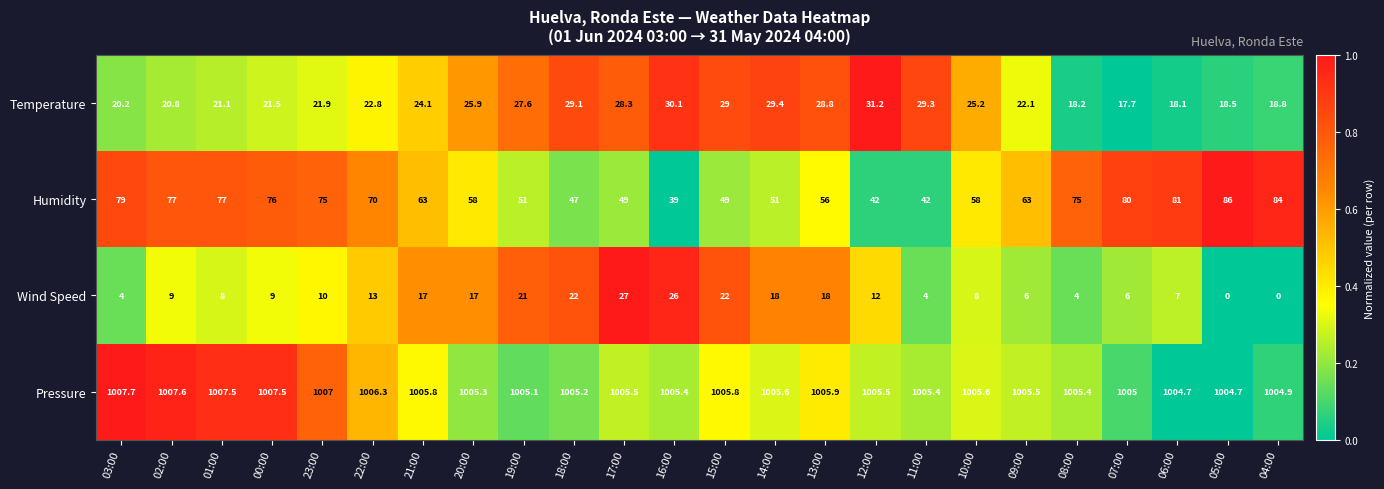

Which category has the highest value in the Pressure series?

03:00